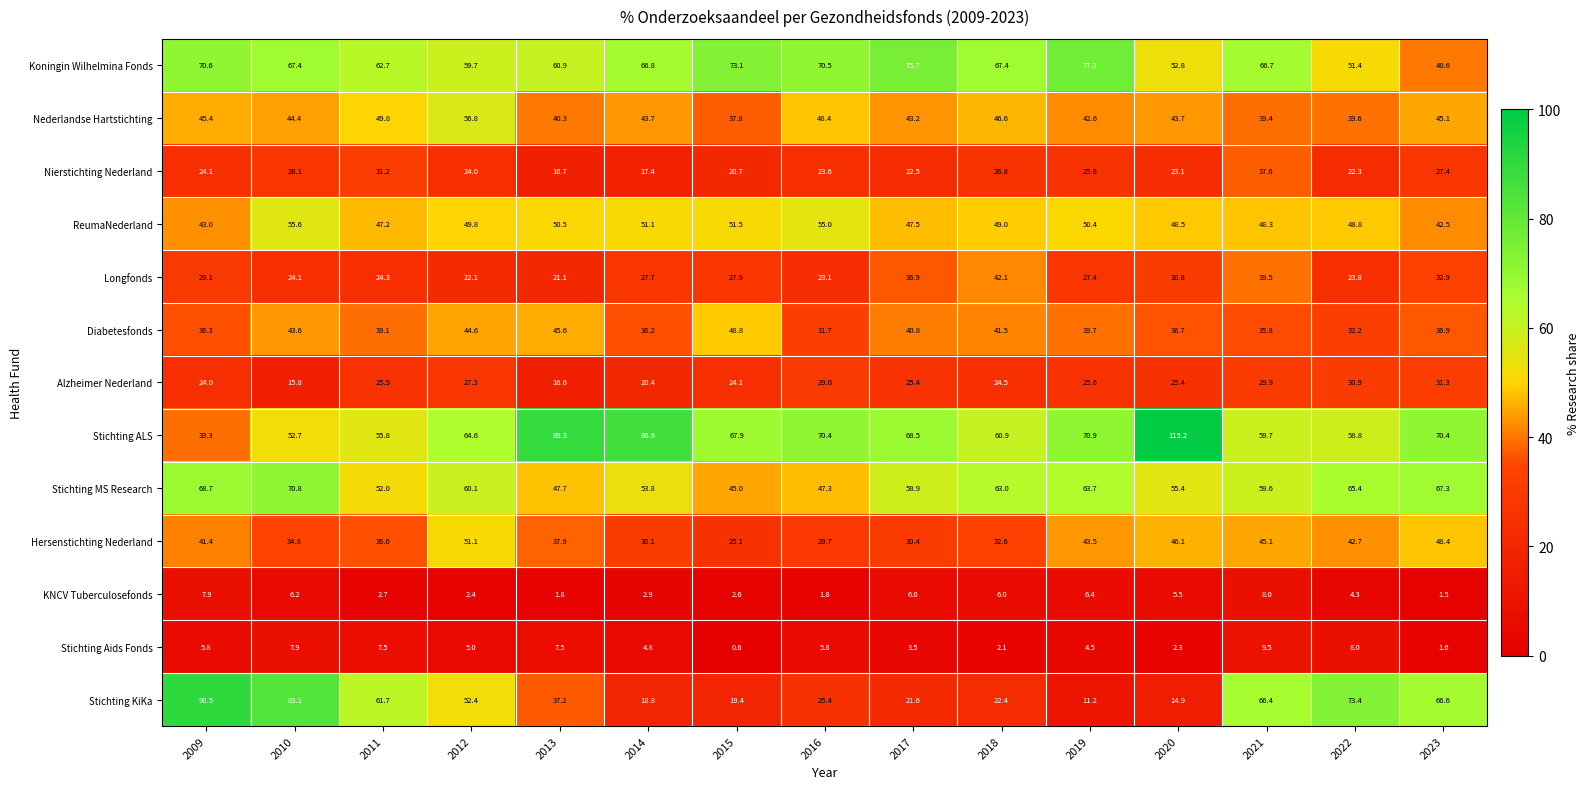

What is the difference between the second highest and second lowest values in the Alzheimer Nederland series?

14.3